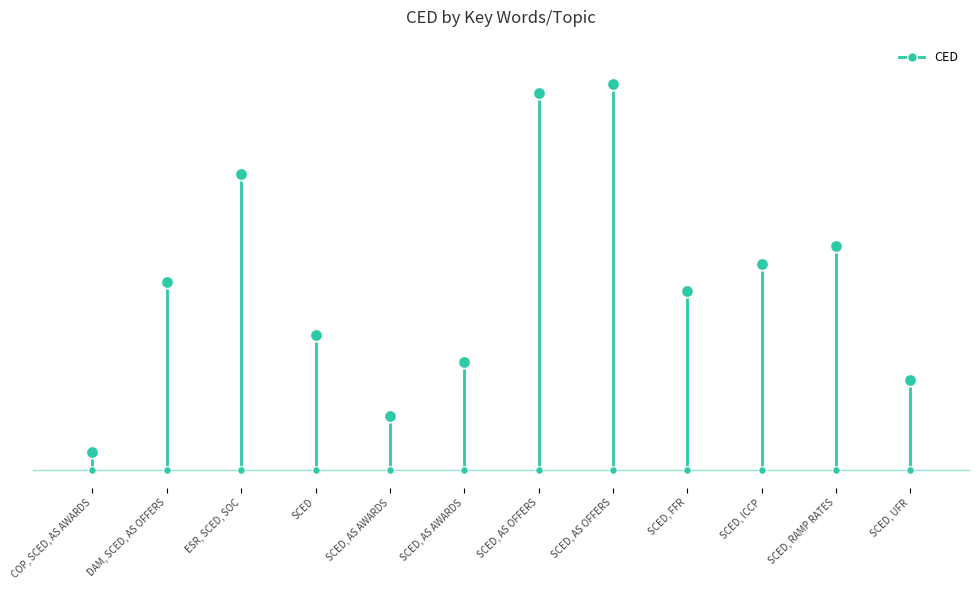

What is the change in value from COP, SCED, AS AWARDS to SCED, FFR?

+18